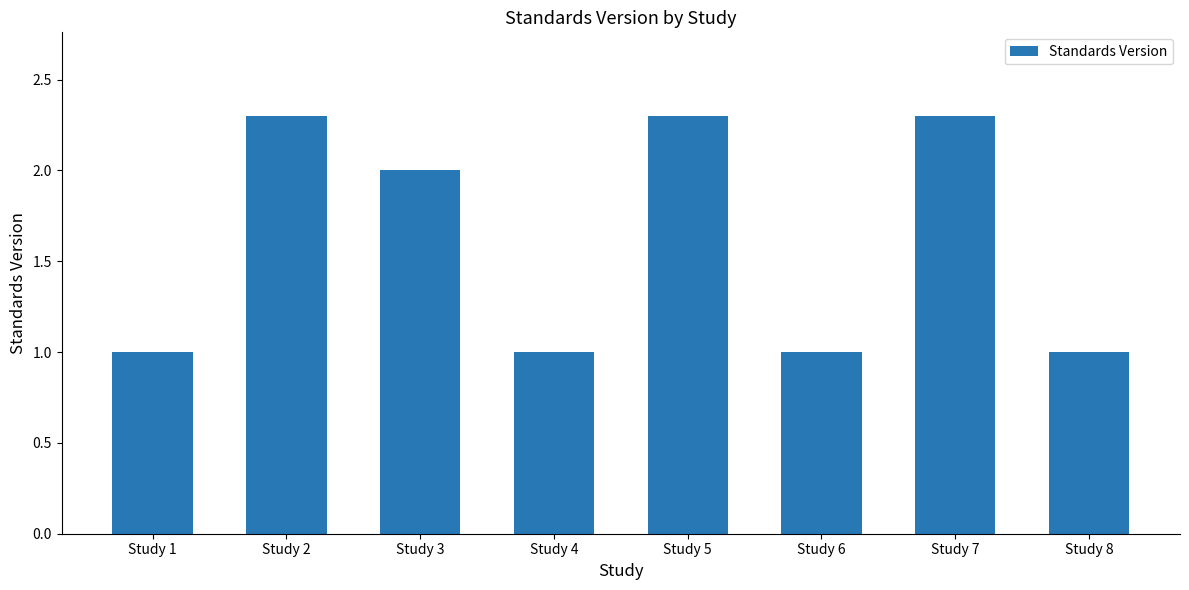

What is the smallest value displayed?

1.0